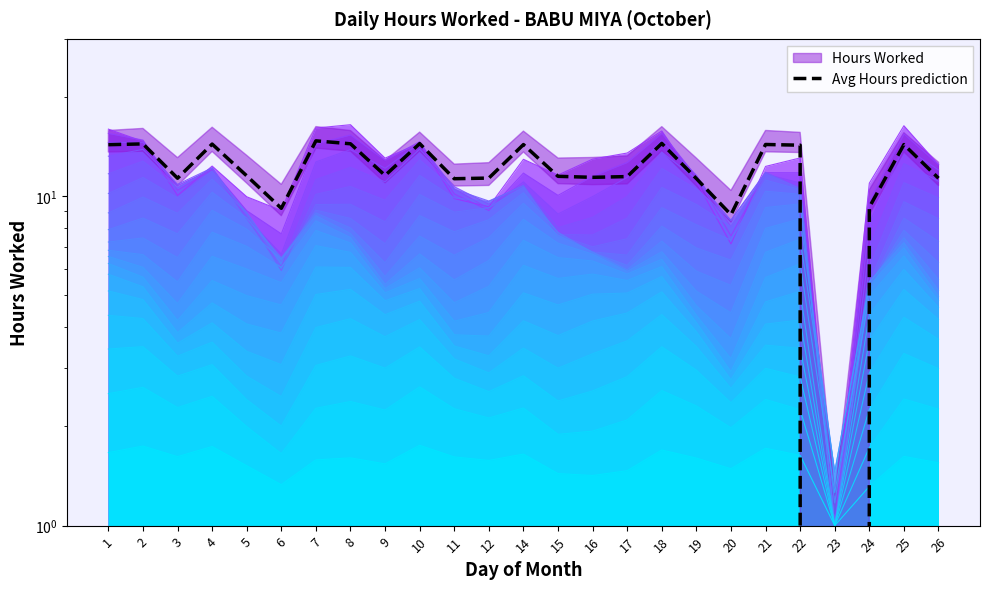

Reading left to right, list all the values displayed in this chart.

1=14.3	2=14.4	3=11.3	4=14.4	5=11.5	6=9.2	7=14.7	8=14.4	9=11.6	10=14.4	11=11.3	12=11.3	14=14.3	15=11.5	16=11.4	17=11.5	18=14.4	19=11.3	20=8.8	21=14.3	22=14.3	23=0.0	24=9.2	25=14.3	26=11.3